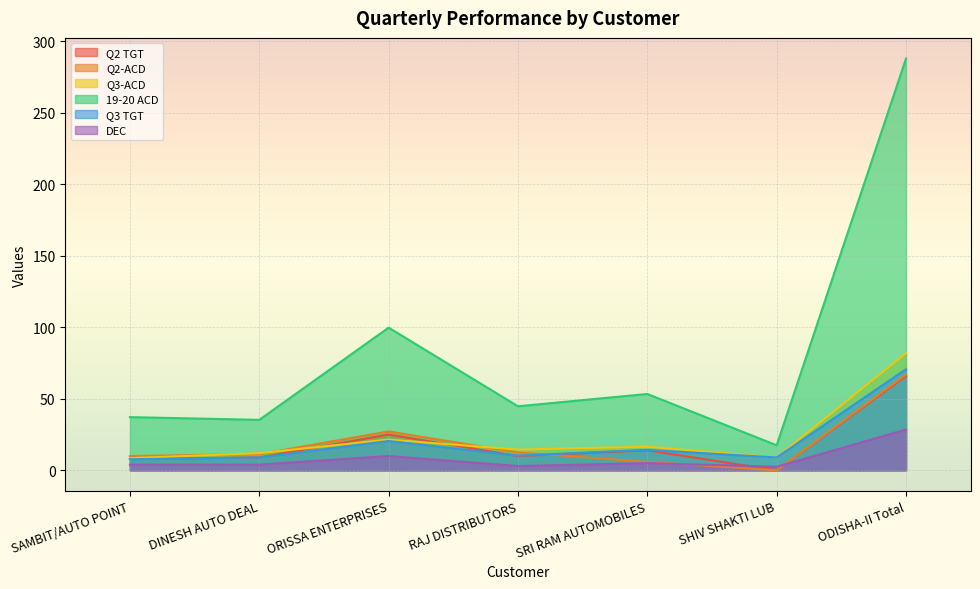

What are all the series names shown in the legend?

Q2 TGT, Q2-ACD, Q3-ACD, 19-20 ACD, Q3 TGT, DEC